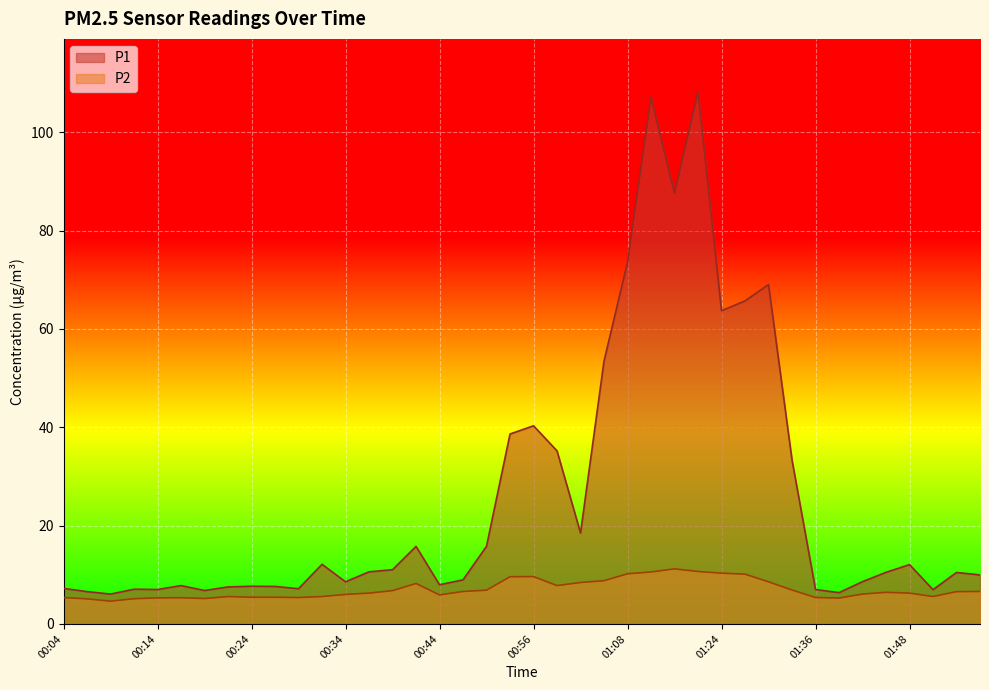

At which category does P2 reach its first local valley?

00:09